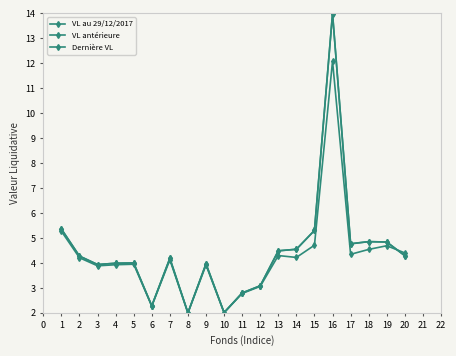

Does the chart have visible grid lines?

No